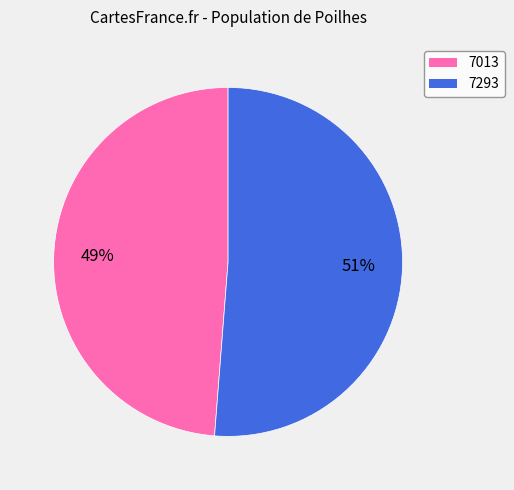

What is the largest slice in the pie chart?

7293